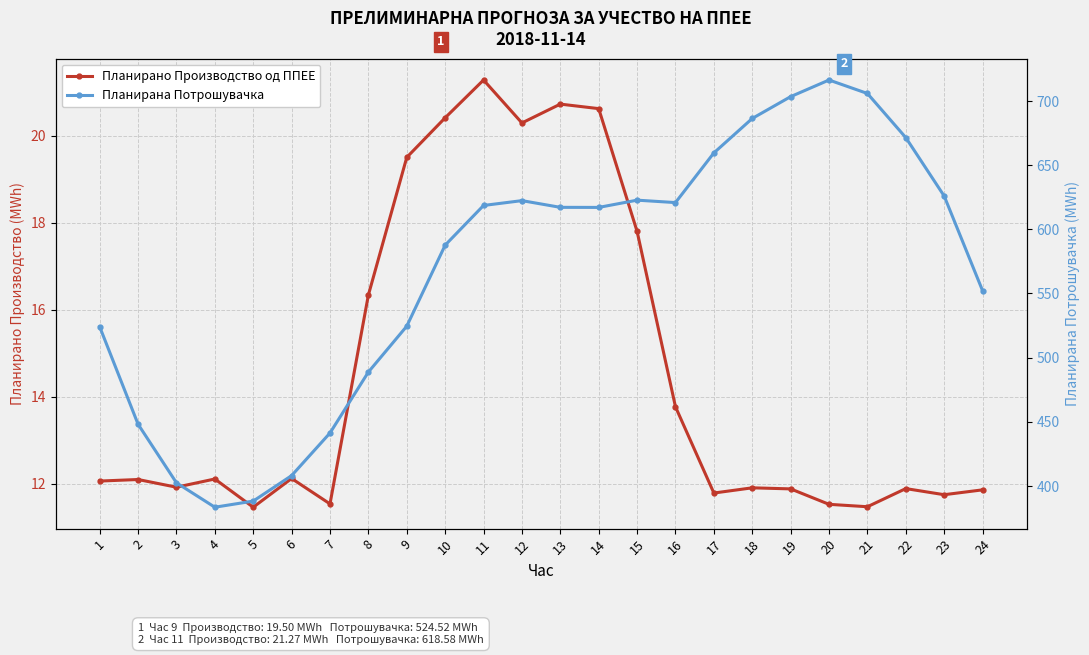

Does the chart have visible grid lines?

Yes